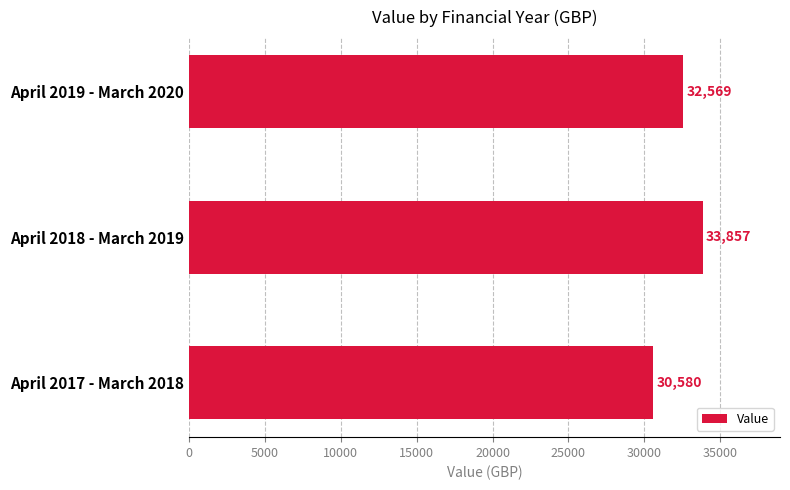

What is the minimum value shown in the chart?

30580